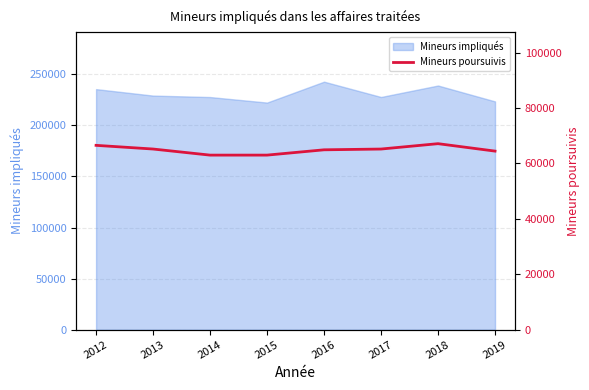

The value of Mineurs impliqués at 2019 is 356942. True or false?

False